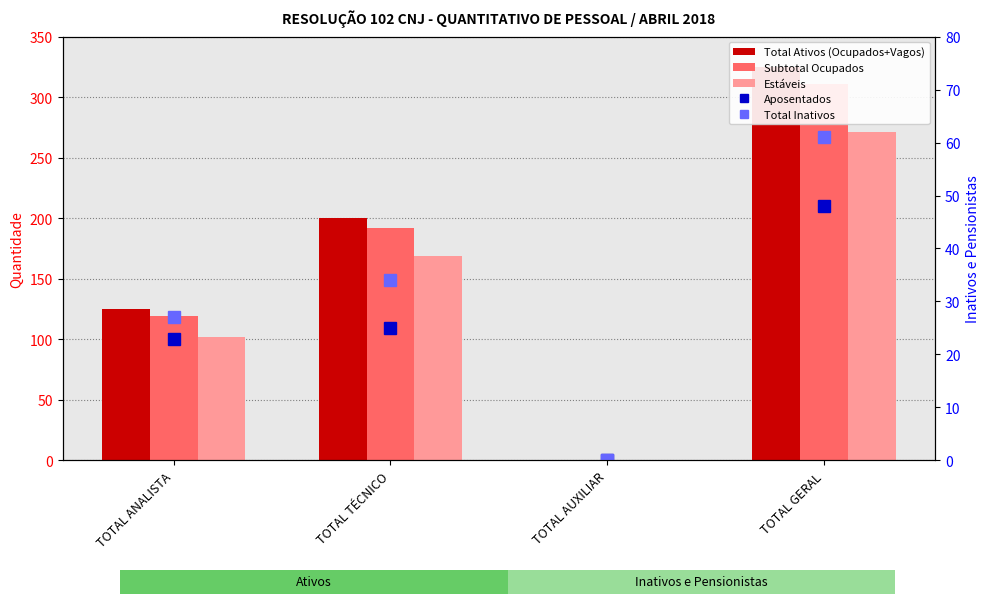

How many Subtotal Ocupados values are between 119 and 311?

3